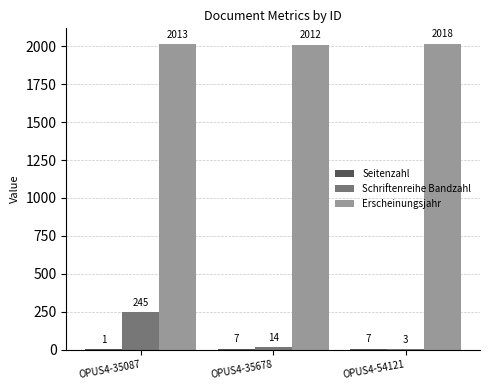

At which label does Erscheinungsjahr reach its peak?

OPUS4-54121